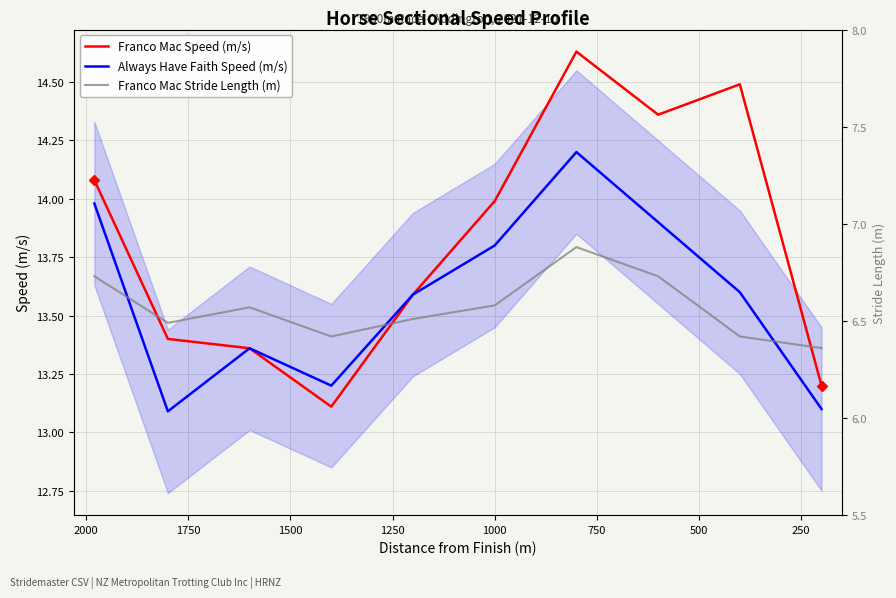

What are all the series names shown in the legend?

Franco Mac Speed (m/s), Always Have Faith Speed (m/s), Franco Mac Stride Length (m)